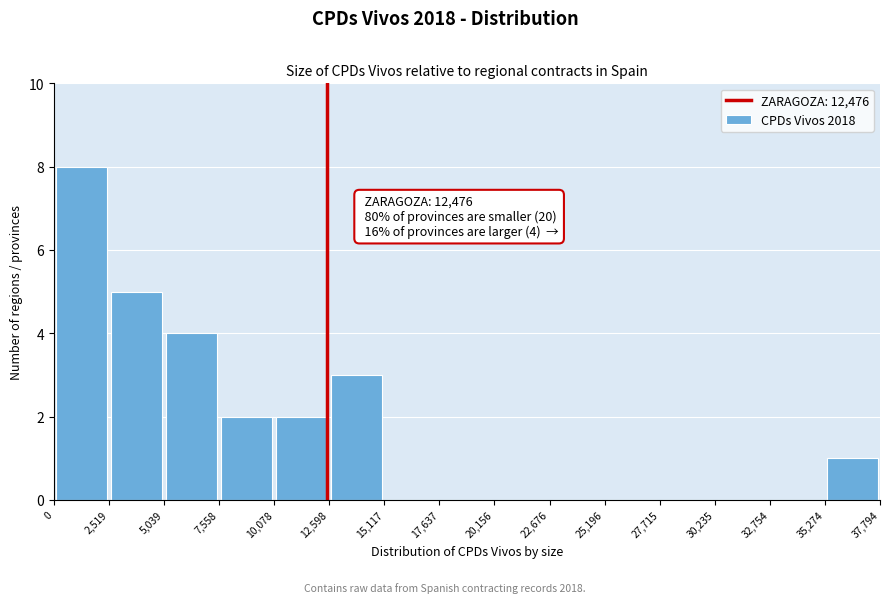

Over which range of the x-axis is the bar tallest?

0 to 2,519